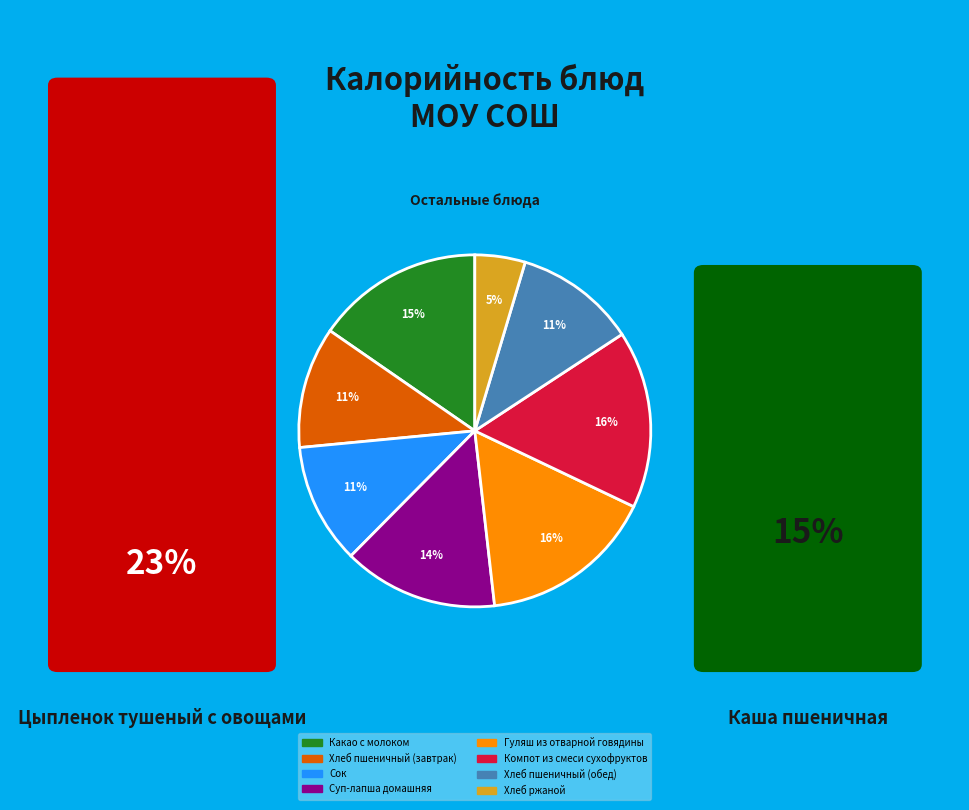

Does any single category account for the majority?

No